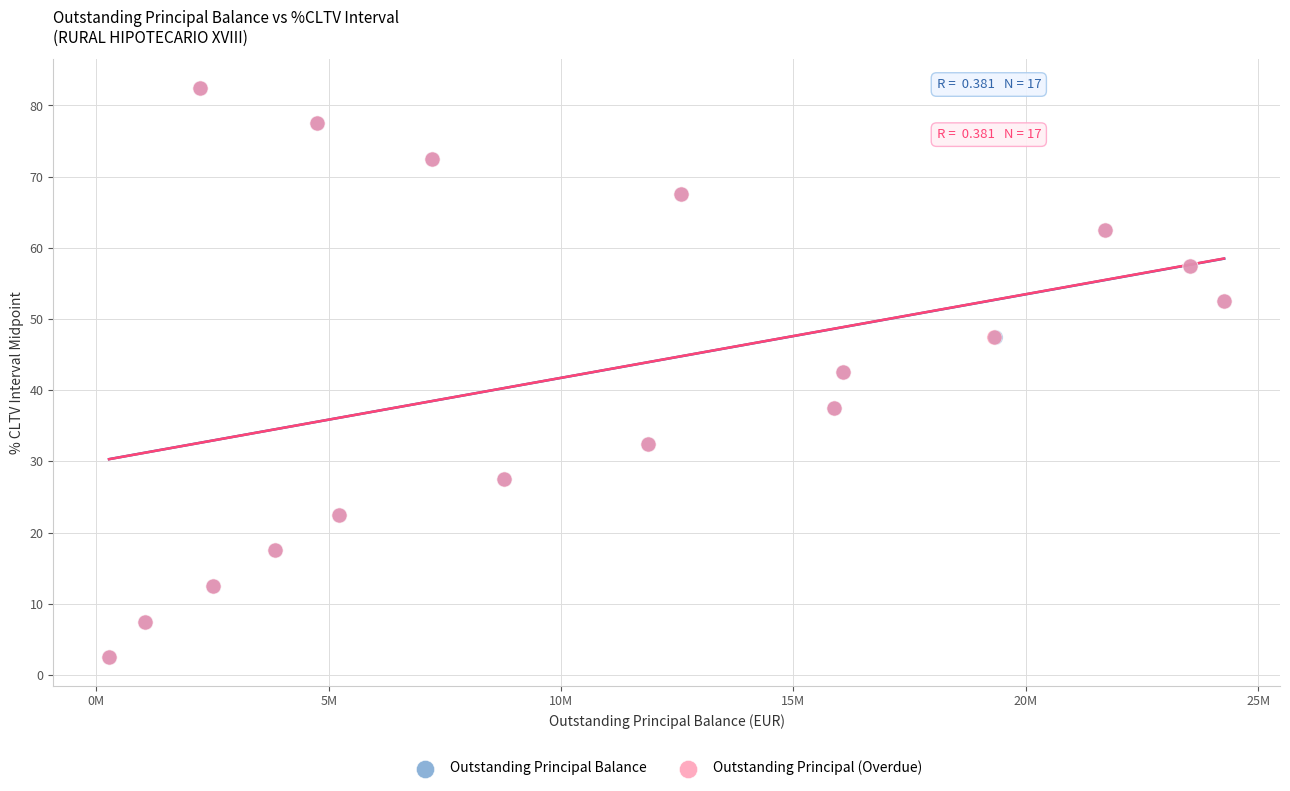

What are all the series names shown in the legend?

Outstanding Principal Balance, Outstanding Principal (Overdue)